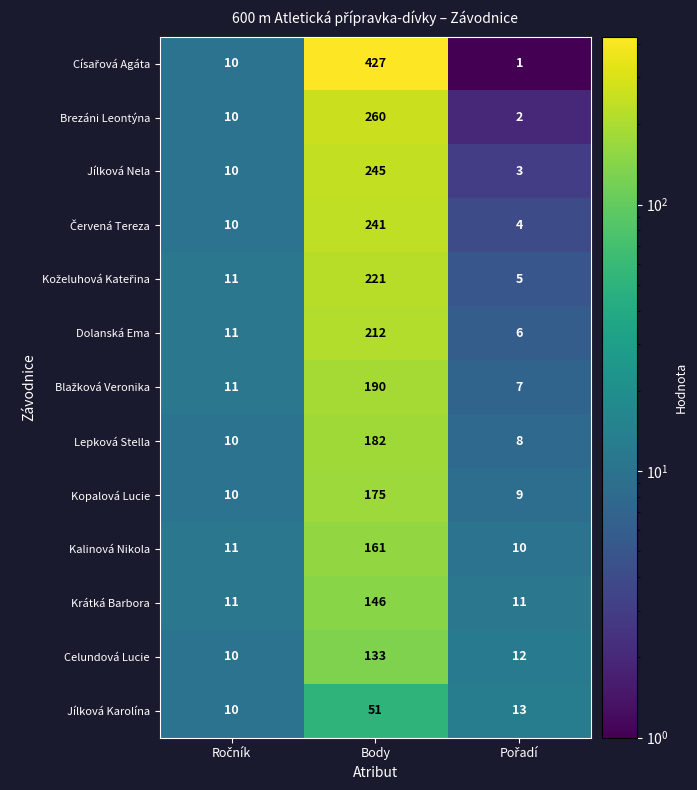

Which label corresponds to the largest value in the chart?

Body